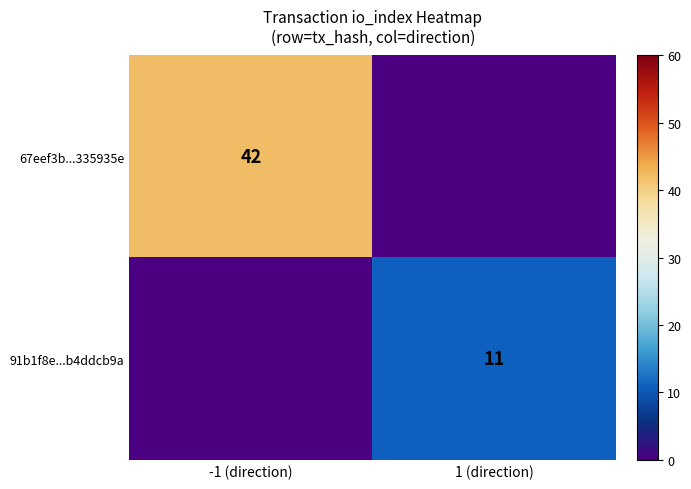

The value of 67eef3b...335935e at -1 (direction) is 42. True or false?

True